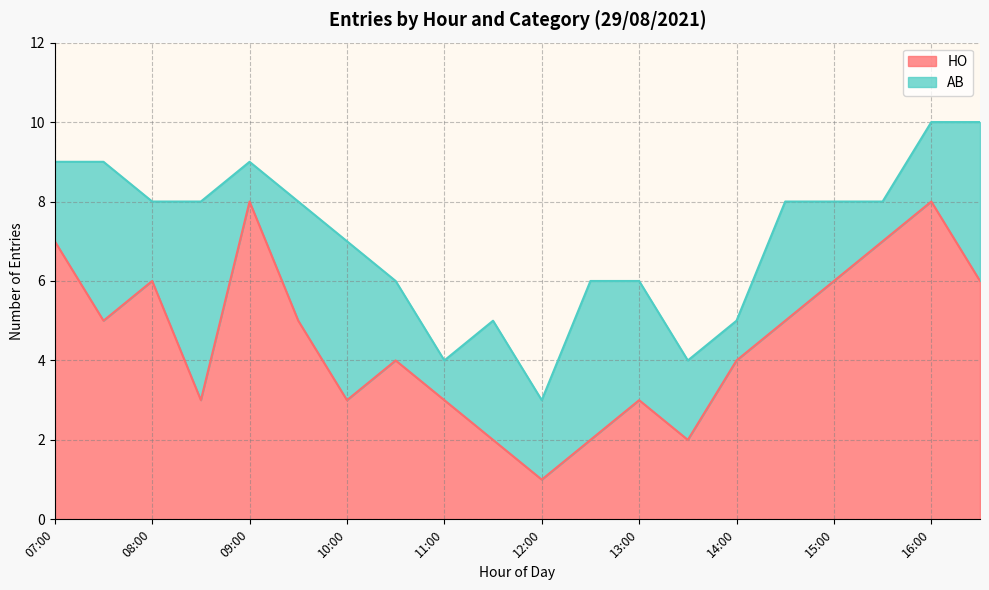

How many lines are shown in the chart?

2